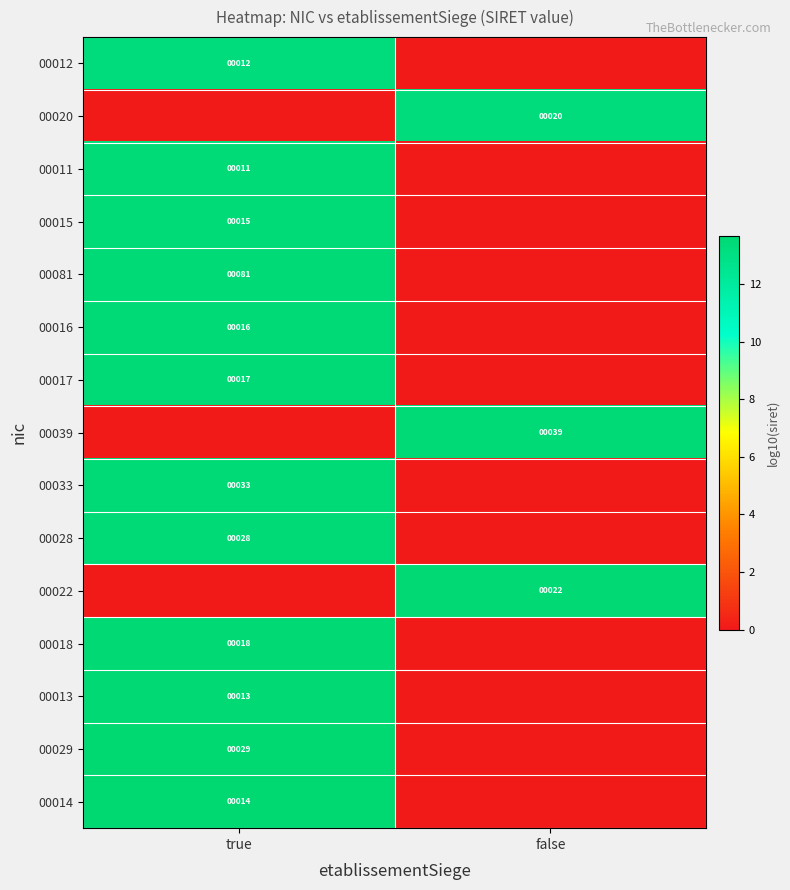

The value of 00022 at false is 22. True or false?

True